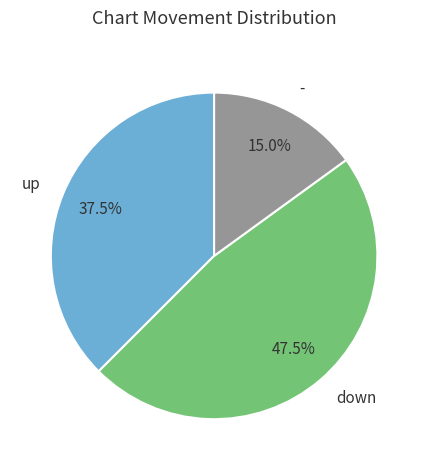

Rank the categories by value from highest to lowest.

down, up, -